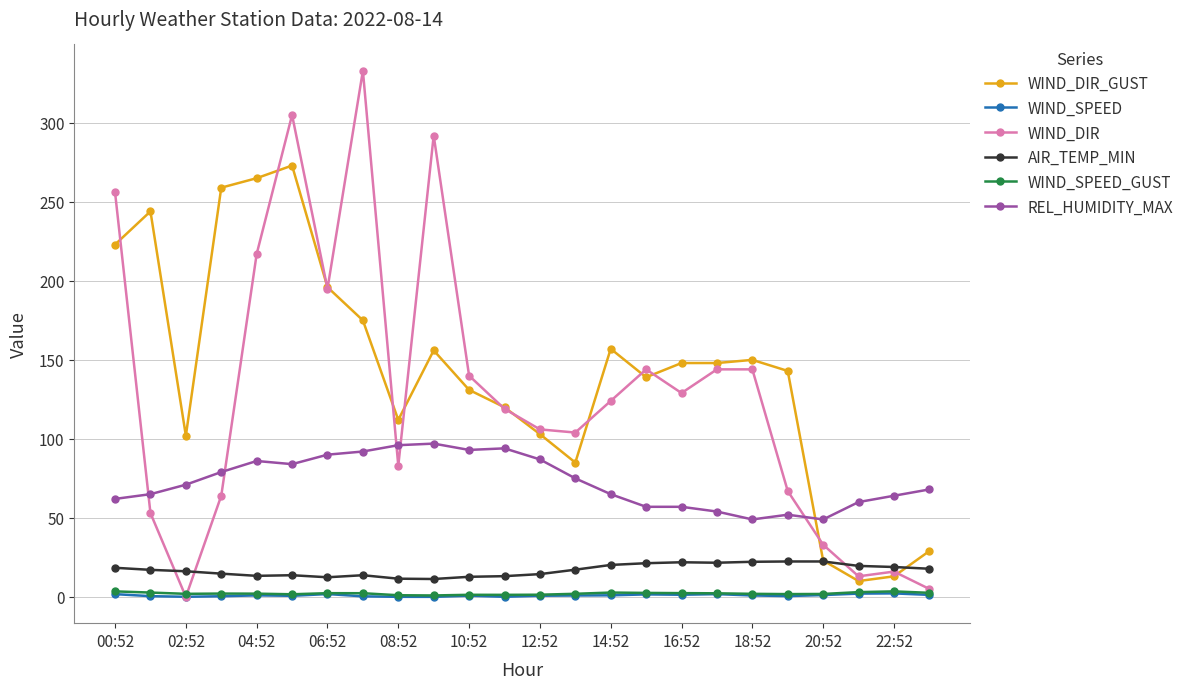

What is the maximum value shown in the chart?

333.0